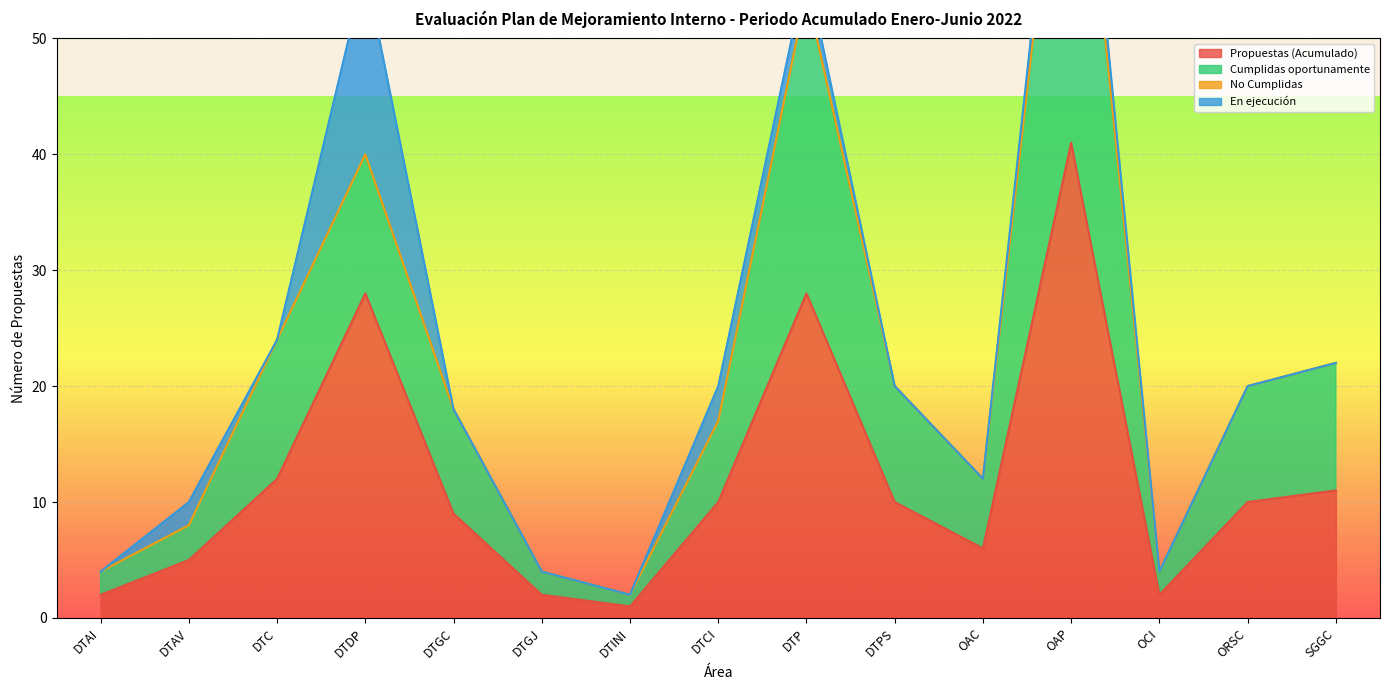

What is the maximum value for Propuestas (Acumulado)?

41